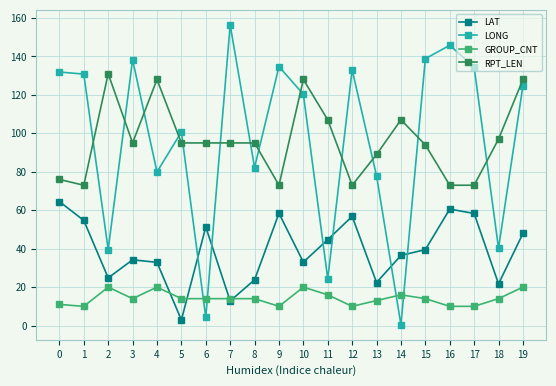

What is the spread (max minus min) of values at 1?

120.8